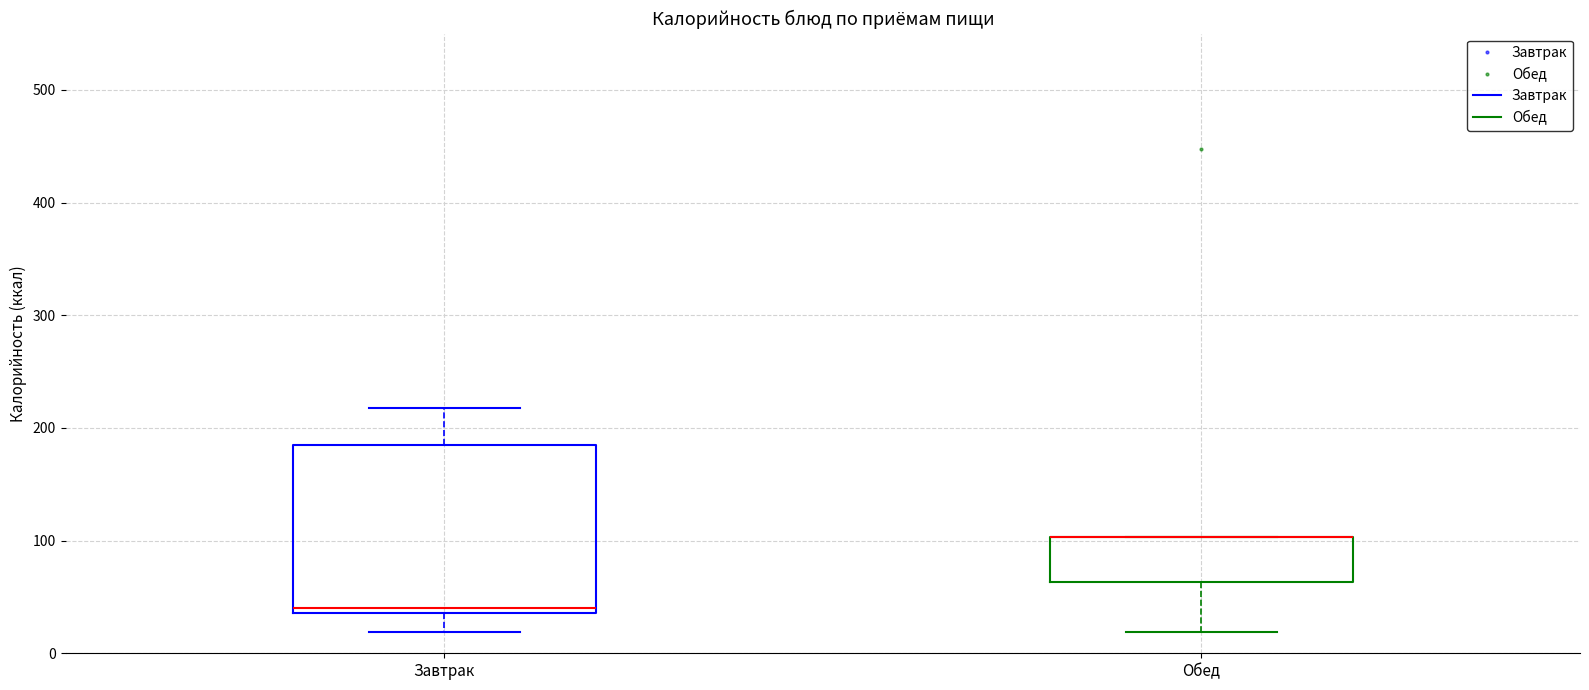

Reading left to right, transcribe this box plot: for each box, give where its median line is, the range the box spans, and where its two whiskers end, as read against the y-axis. The values are not printed on the chart, so give them approximately, as read against the axis.

Завтрак: median 40 (just above the box's lower edge), box 40 to 190, whiskers 20 to 220
Обед: median 100 (drawn on the box's upper edge), box 60 to 100, whiskers 20 to 100